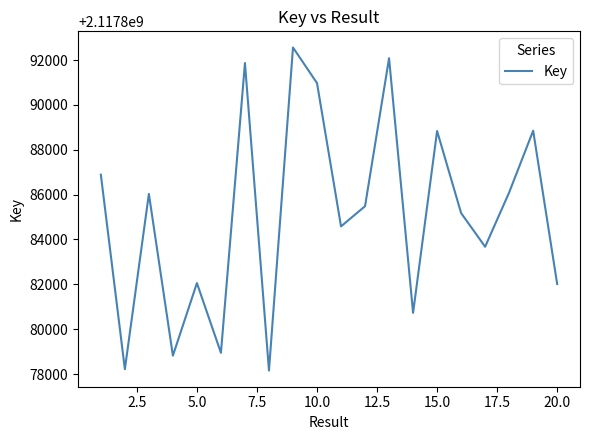

What is the minimum value shown in the chart?

2117878155